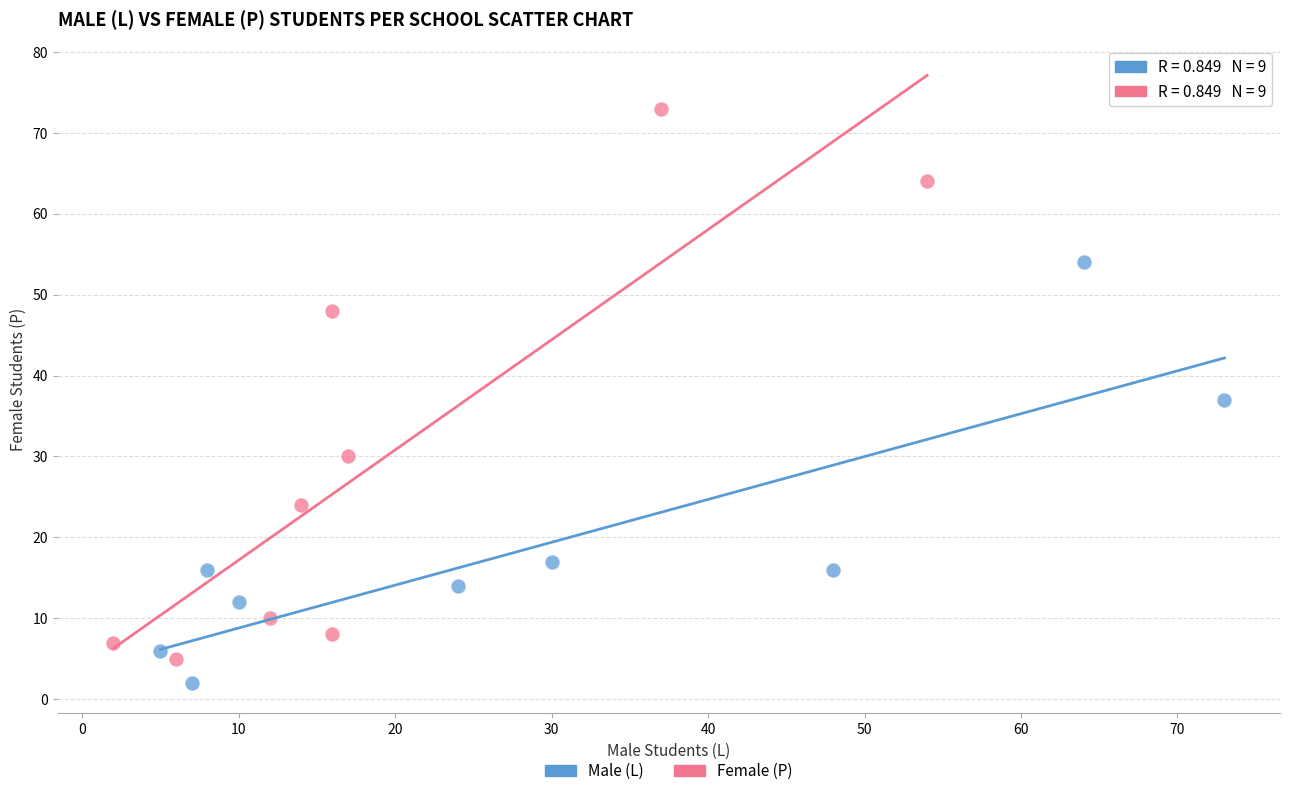

Which series contains the highest Y value?

Female (P)